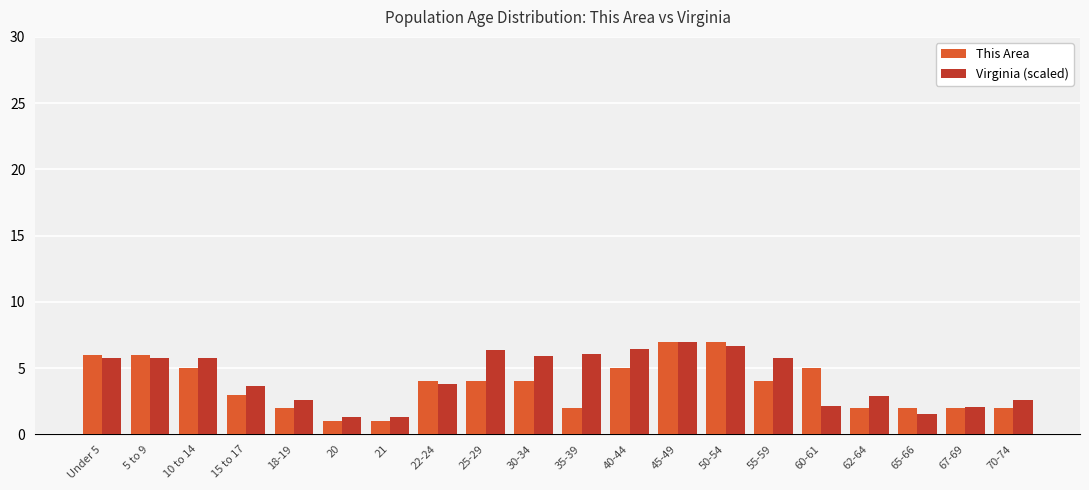

What is the maximum value shown in the chart?

7.0